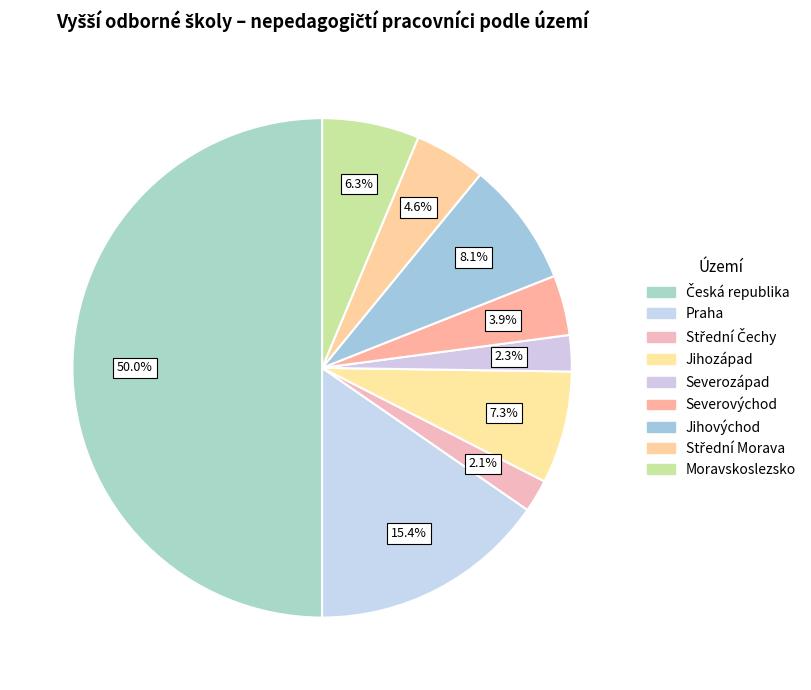

How many slices are in this pie chart?

9